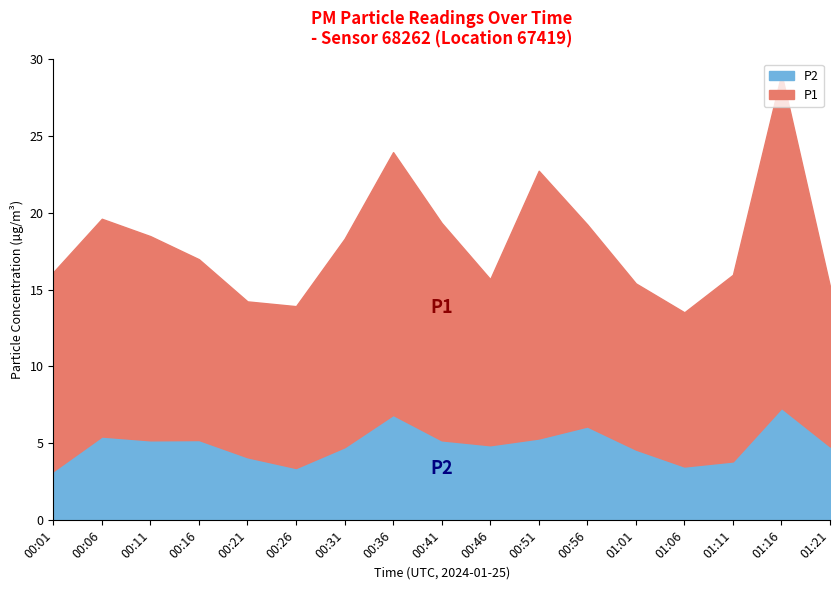

How many interior local peaks does the P2 series have?

5